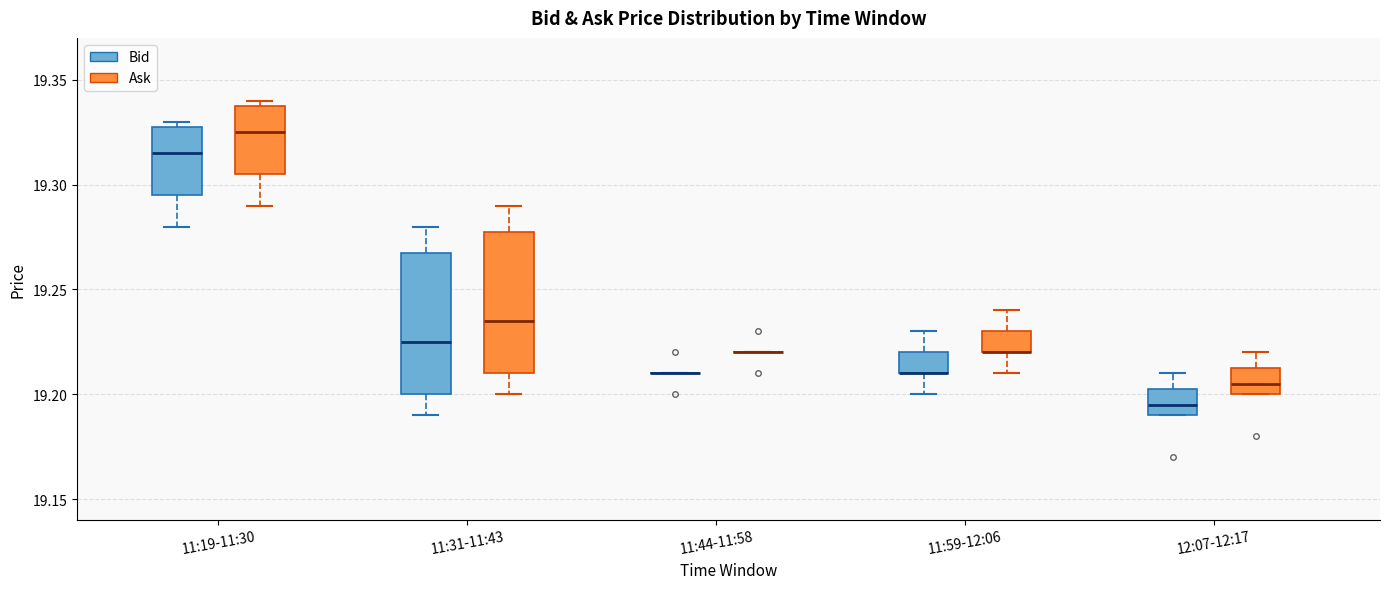

Reading left to right, transcribe this box plot: for each box, give where its median line is, the range the box spans, and where its two whiskers end, as read against the y-axis. The values are not printed on the chart, so give them approximately, as read against the axis.

11:19-11:30 (Bid): median 19.315, box 19.295 to 19.330, whiskers 19.280 to 19.330 (just above the box's upper edge)
11:19-11:30 (Ask): median 19.325, box 19.305 to 19.340, whiskers 19.290 to 19.340 (just above the box's upper edge)
11:31-11:43 (Bid): median 19.225, box 19.200 to 19.270, whiskers 19.190 to 19.280
11:31-11:43 (Ask): median 19.235, box 19.210 to 19.280, whiskers 19.200 to 19.290
11:44-11:58 (Bid): box collapsed to a line at 19.210, whiskers 19.210 to 19.210
11:44-11:58 (Ask): box collapsed to a line at 19.220, whiskers 19.220 to 19.220
11:59-12:06 (Bid): median 19.210 (drawn on the box's lower edge), box 19.210 to 19.220, whiskers 19.200 to 19.230
11:59-12:06 (Ask): median 19.220 (drawn on the box's lower edge), box 19.220 to 19.230, whiskers 19.210 to 19.240
12:07-12:17 (Bid): median 19.195, box 19.190 to 19.205, whiskers 19.190 to 19.210
12:07-12:17 (Ask): median 19.205, box 19.200 to 19.215, whiskers 19.200 to 19.220